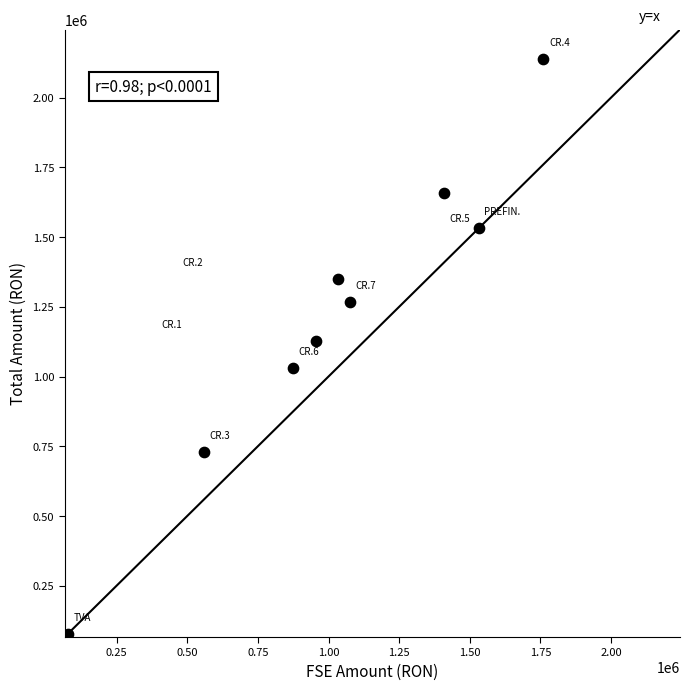

What is the range of X values (max minus min)?

1681862.0